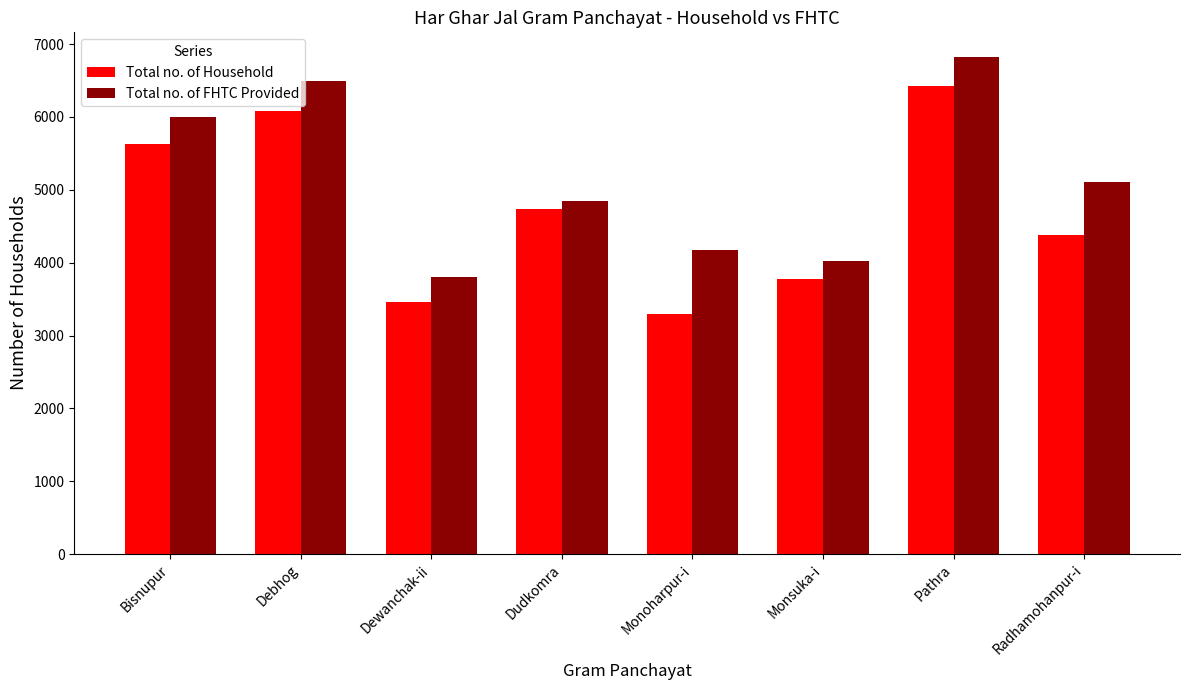

Rank the series at Pathra from highest to lowest value.

Total no. of FHTC Provided, Total no. of Household